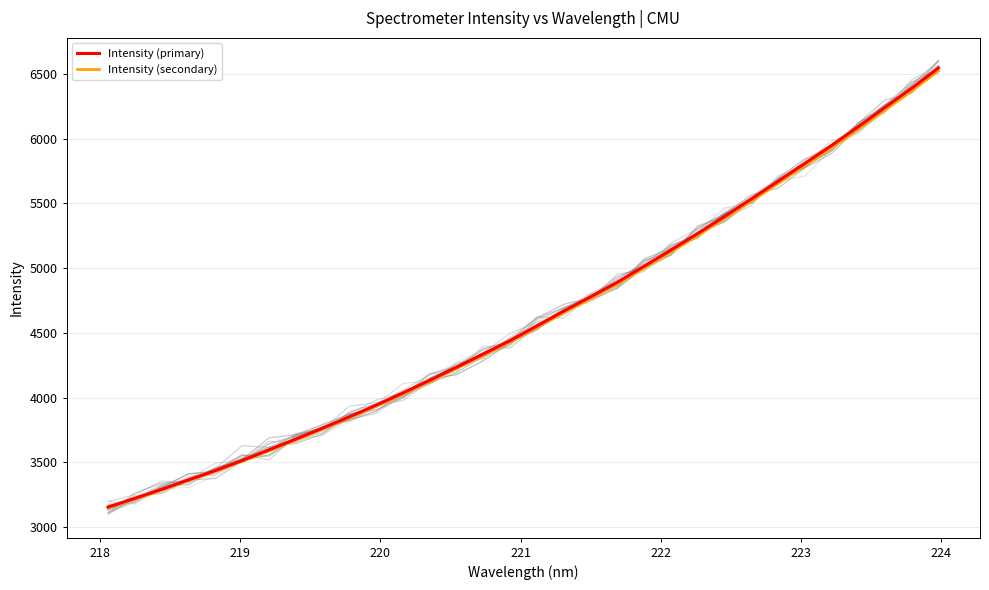

How many lines are shown in the chart?

2